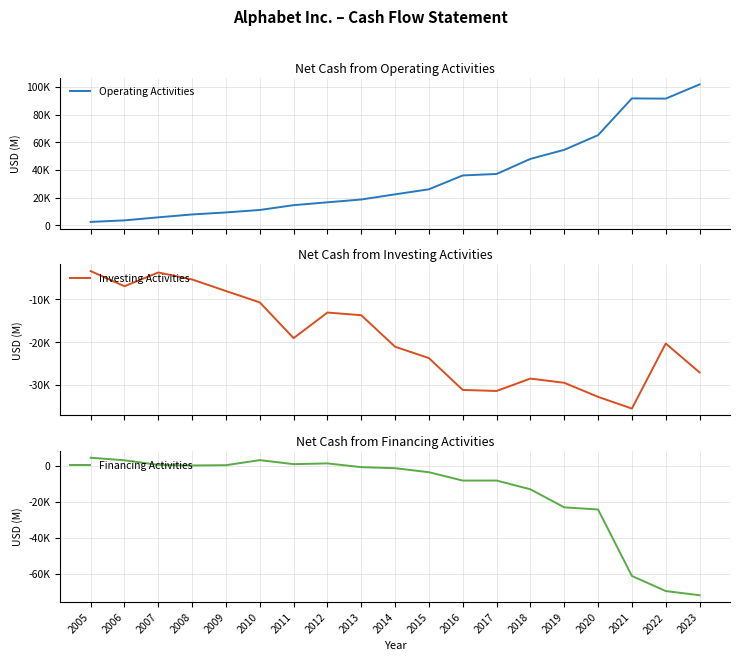

The Operating Activities series shows 31466 at 2013. True or false?

False